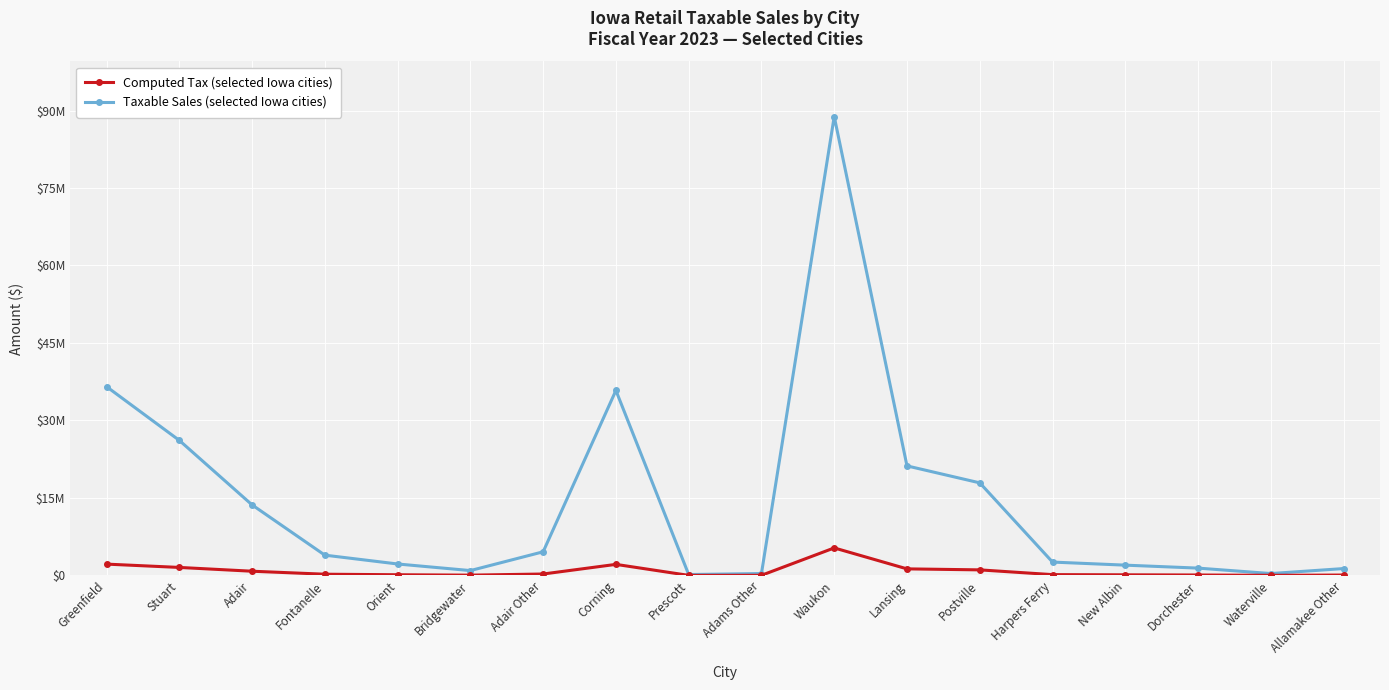

Reading left to right, extract all data points from this chart.

Taxable Sales: 36552030.1	26149175.9	13659865.9	3926806.2	2215640.4	938267.7	4575188.3	35812993.7	171821.2	365742.0	88837478.6	21204280.7	17919838.4	2584137.2	1990123.7	1416628.2	364436.0	1326932.7
Computed Tax: 2190661.1	1547967.7	814229.9	235608.4	132938.4	56296.1	274511.3	2139534.5	10309.3	21944.5	5324132.5	1269561.7	1074941.6	154841.6	119385.1	84114.1	21859.4	75730.4